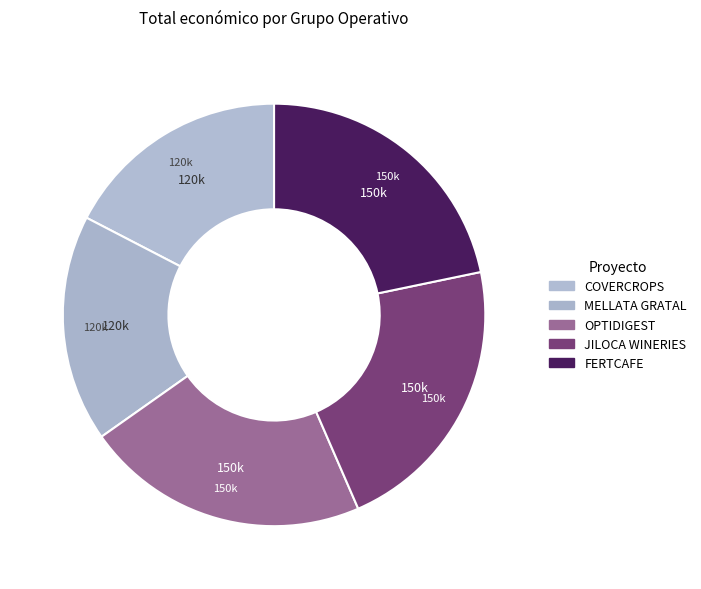

How many slices are in this pie chart?

5